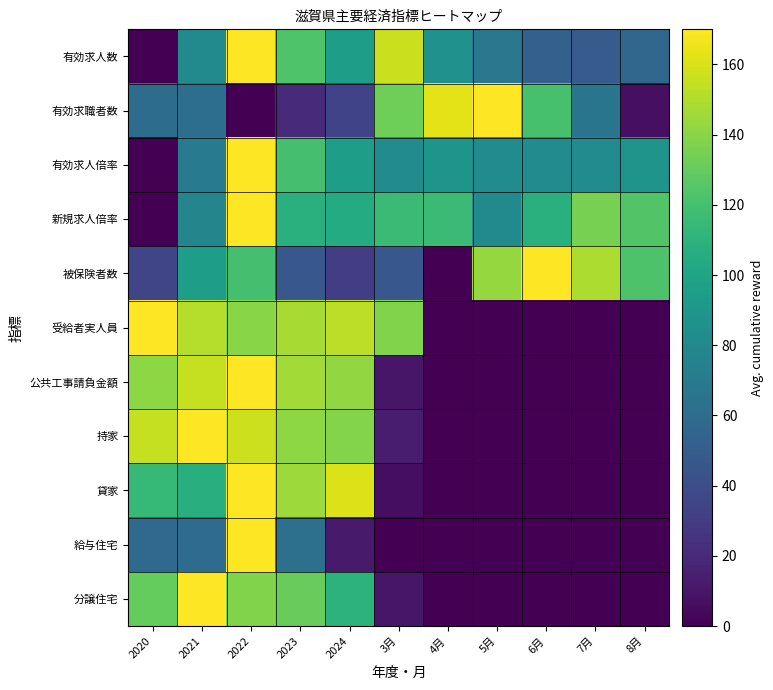

At how many categories does at least one series exceed 89?

11